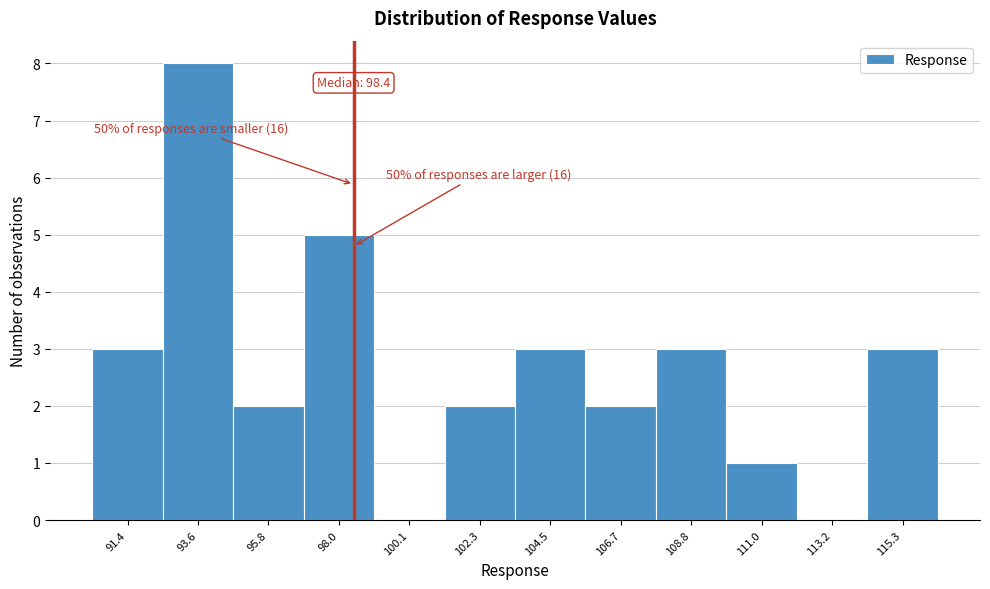

Over which range of the x-axis is the bar tallest?

92.5 to 94.5